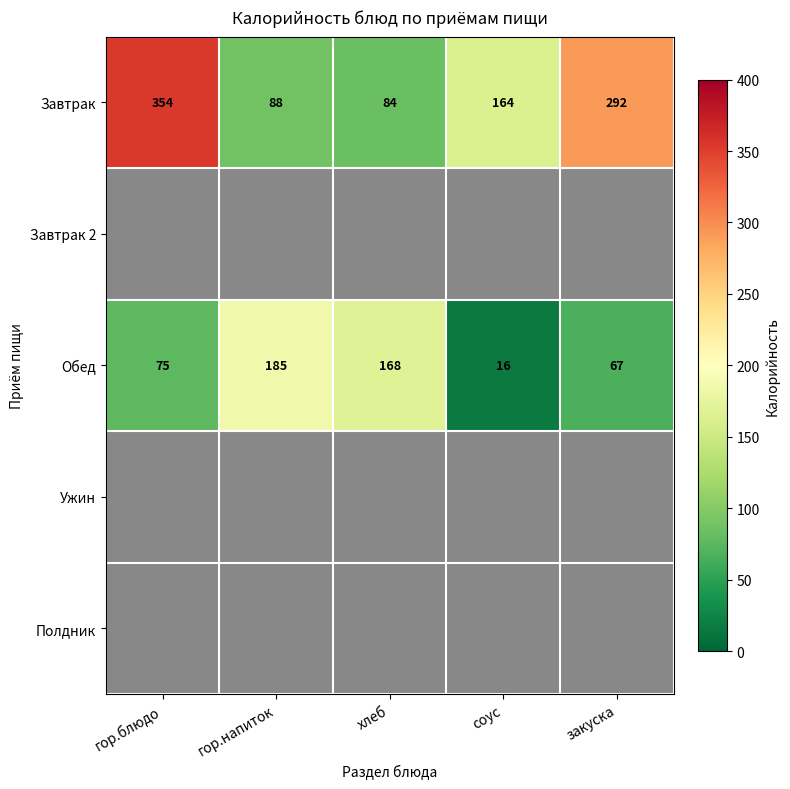

How many series are shown in this chart?

5